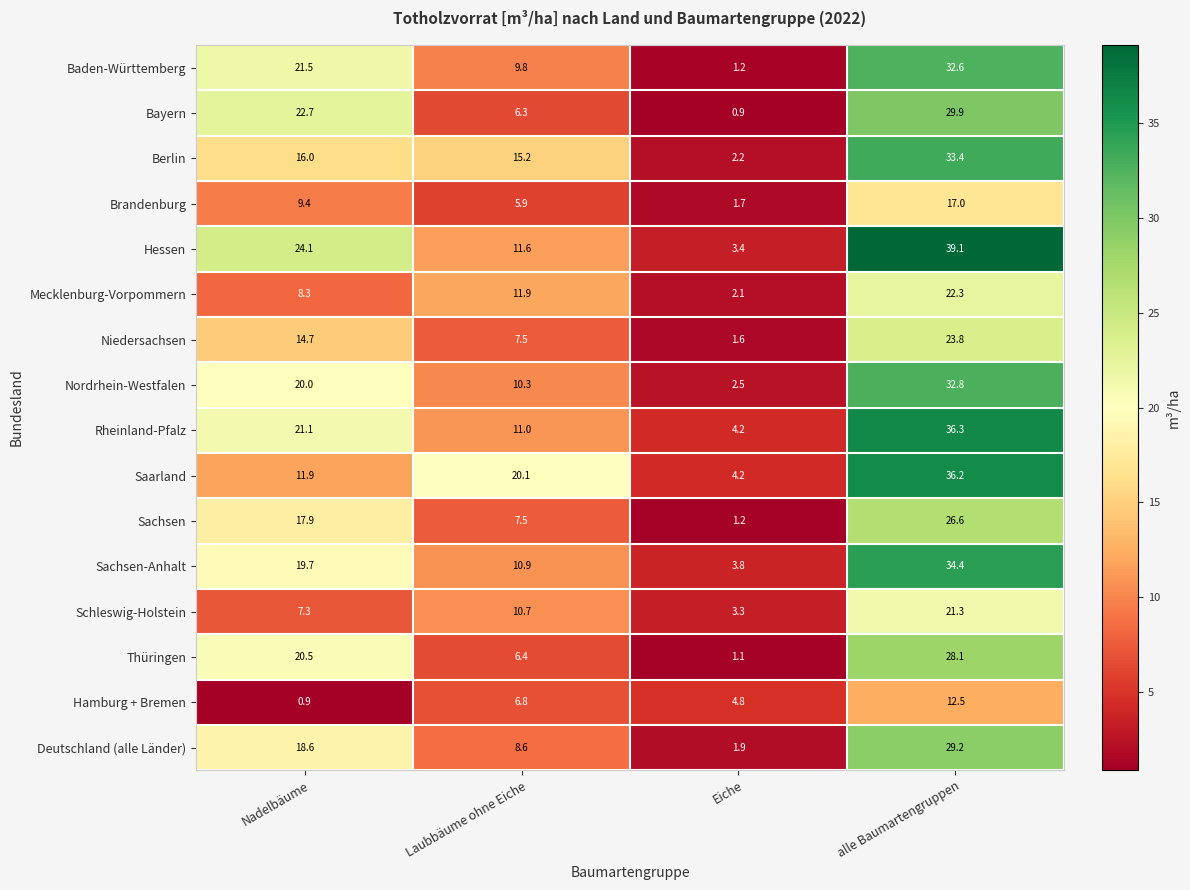

True or false: Hamburg + Bremen has a value of 12.5 at alle Baumartengruppen.

True